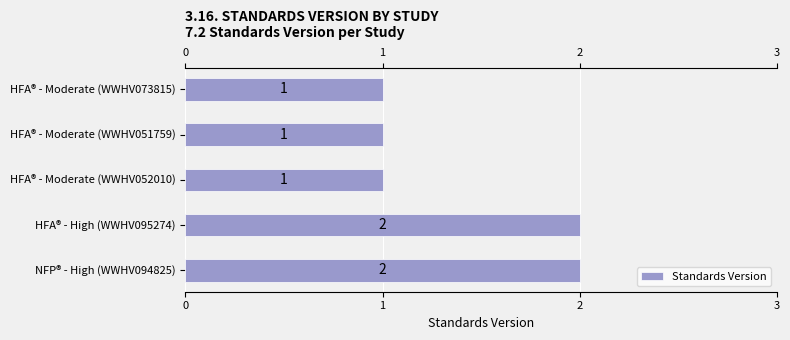

True or false: the data shows 2 at HFA® - High (WWHV095274).

True